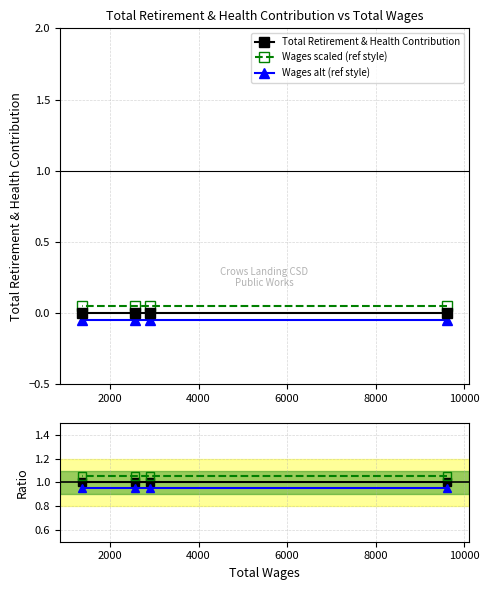

True or false: Ratio green and Ratio blue cross at least once.

False